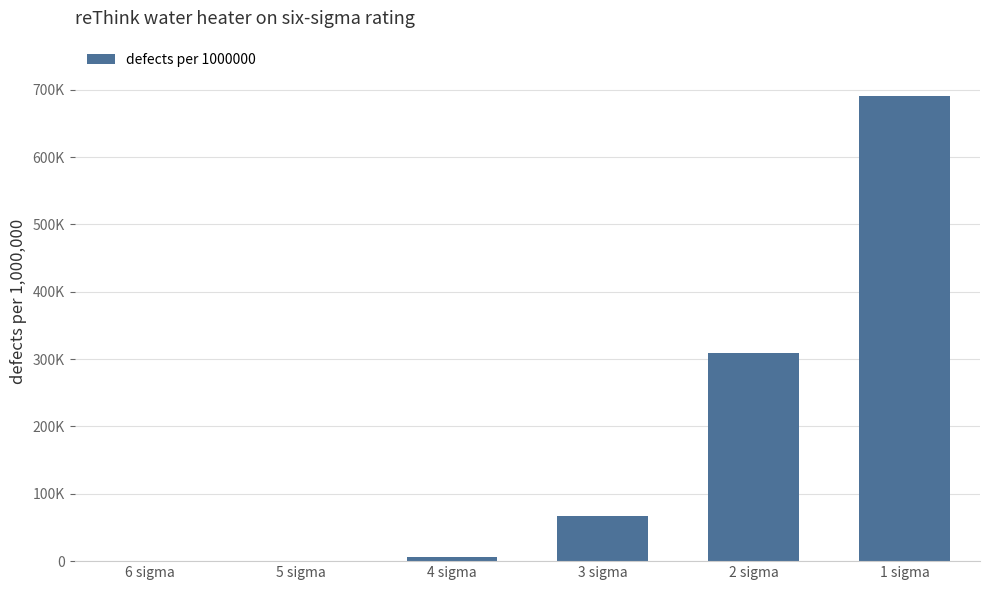

True or false: the data shows 1.8 at 6 sigma.

False